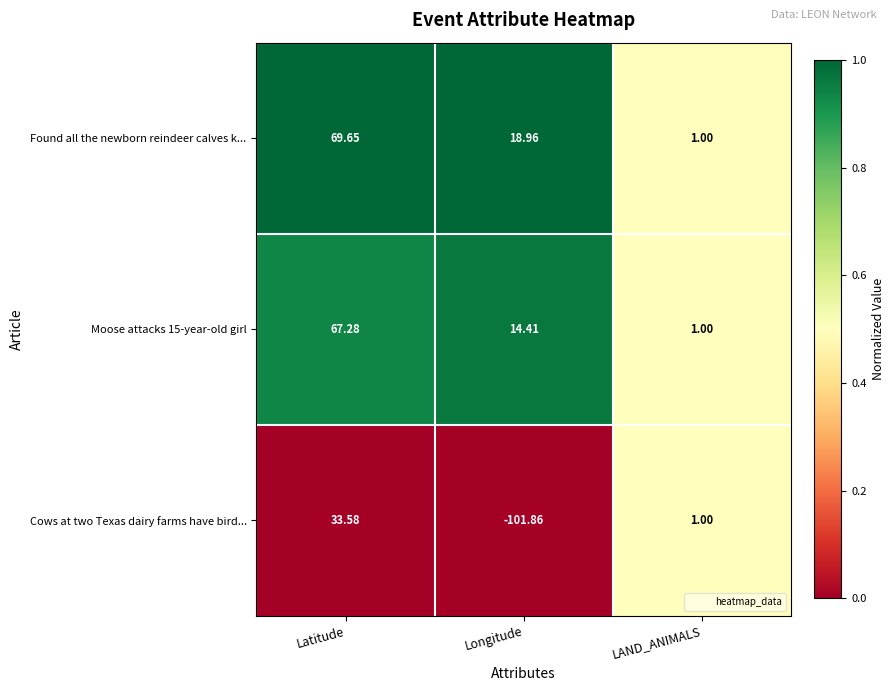

Which category has the highest value across all series?

Latitude